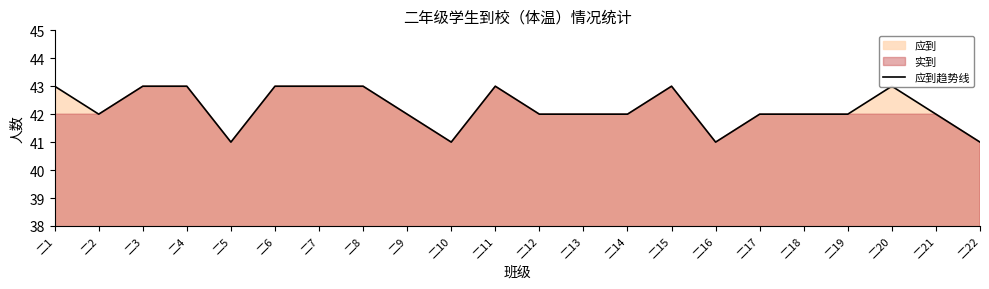

How many data points does each series have?

22